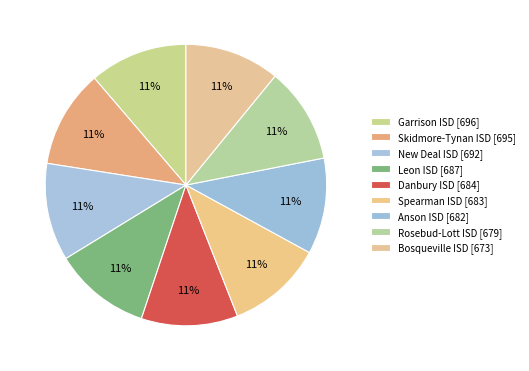

How many slices are in this pie chart?

9